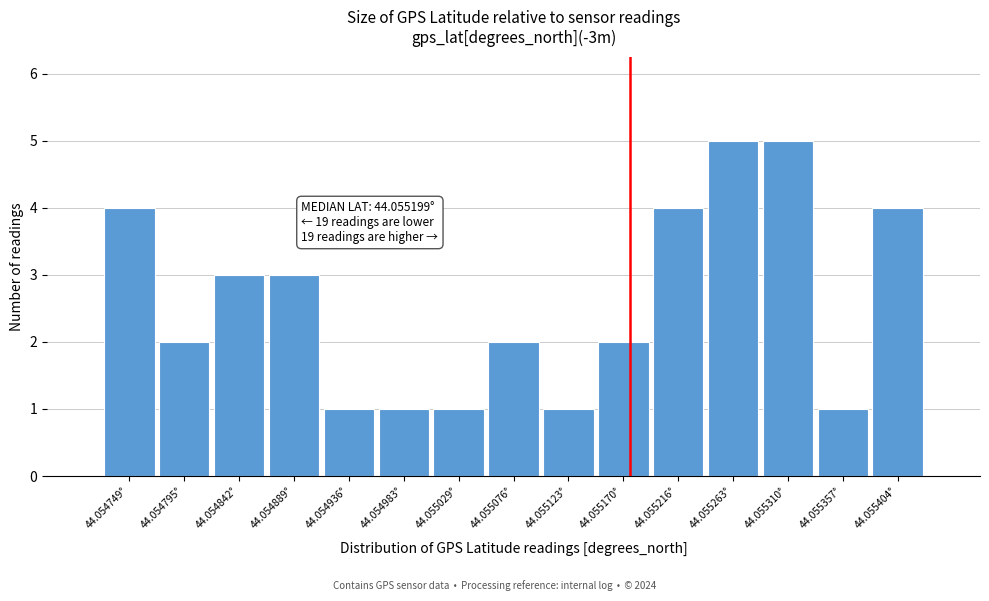

Reading left to right, transcribe all the data shown in this chart.

4	2	3	3	1	1	1	2	1	2	4	5	5	1	4